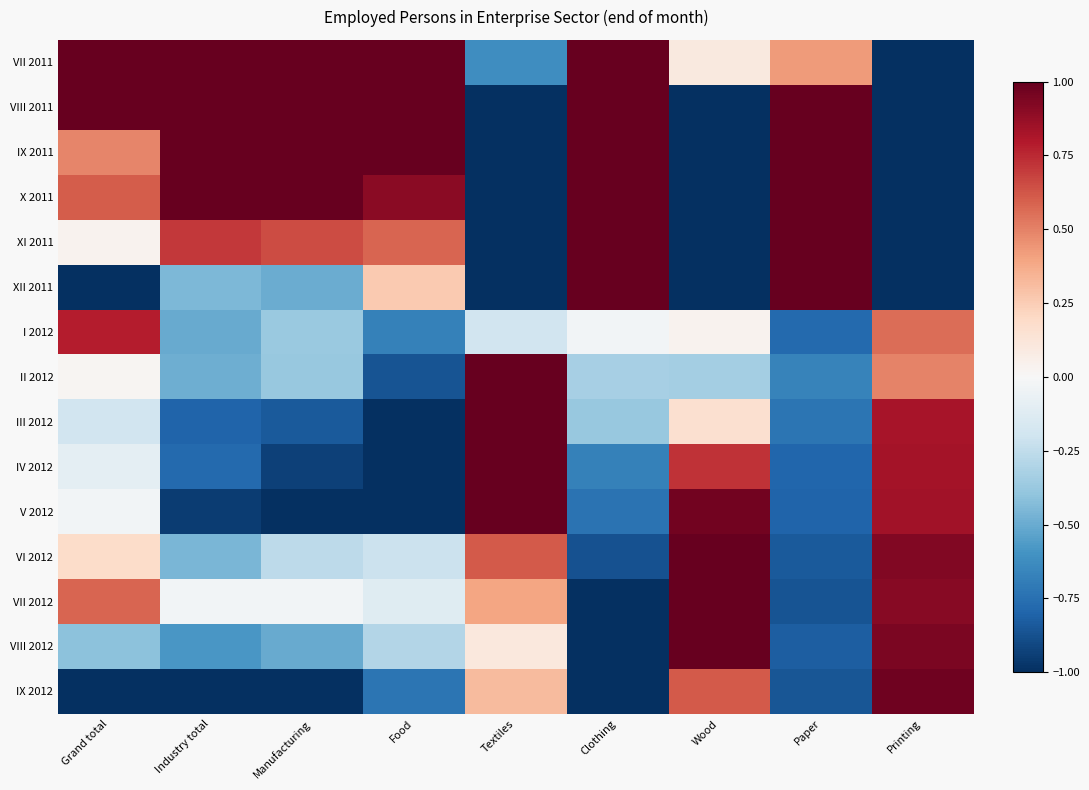

How many series are shown in this chart?

15